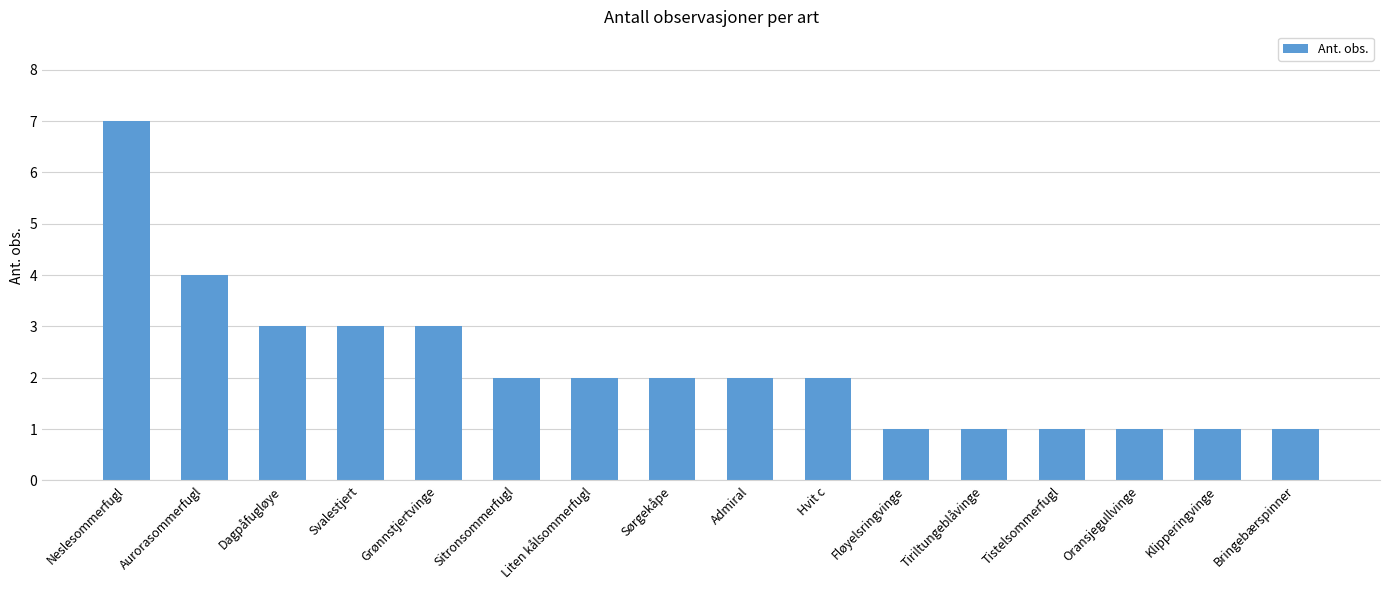

What is the label of the 15th bar from the left?

Klipperingvinge